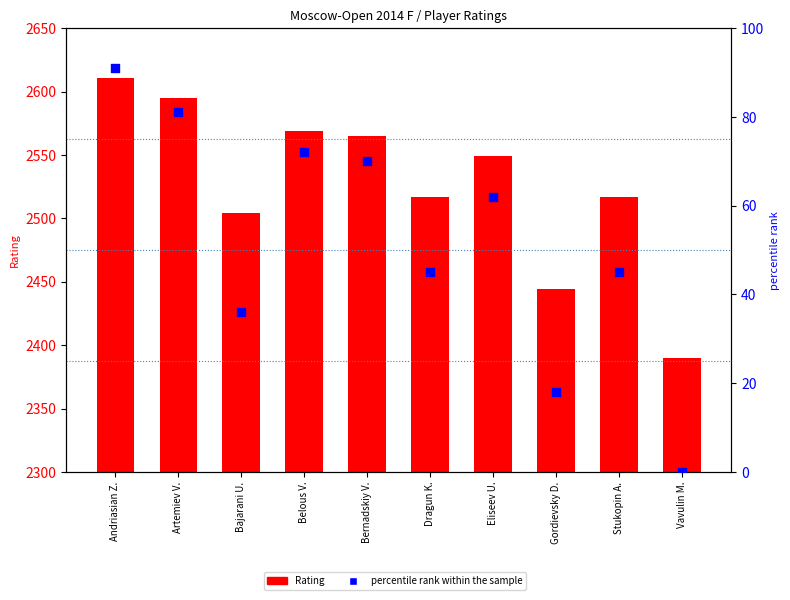

At which category is the sum across all series the highest?

Andriasian Z.